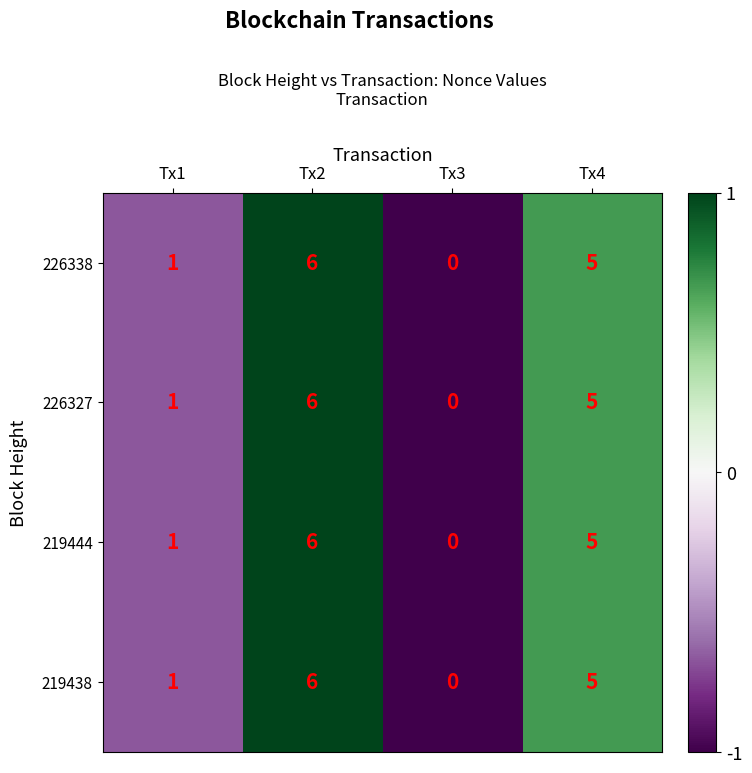

How many data points in 226338 are less than 5?

2